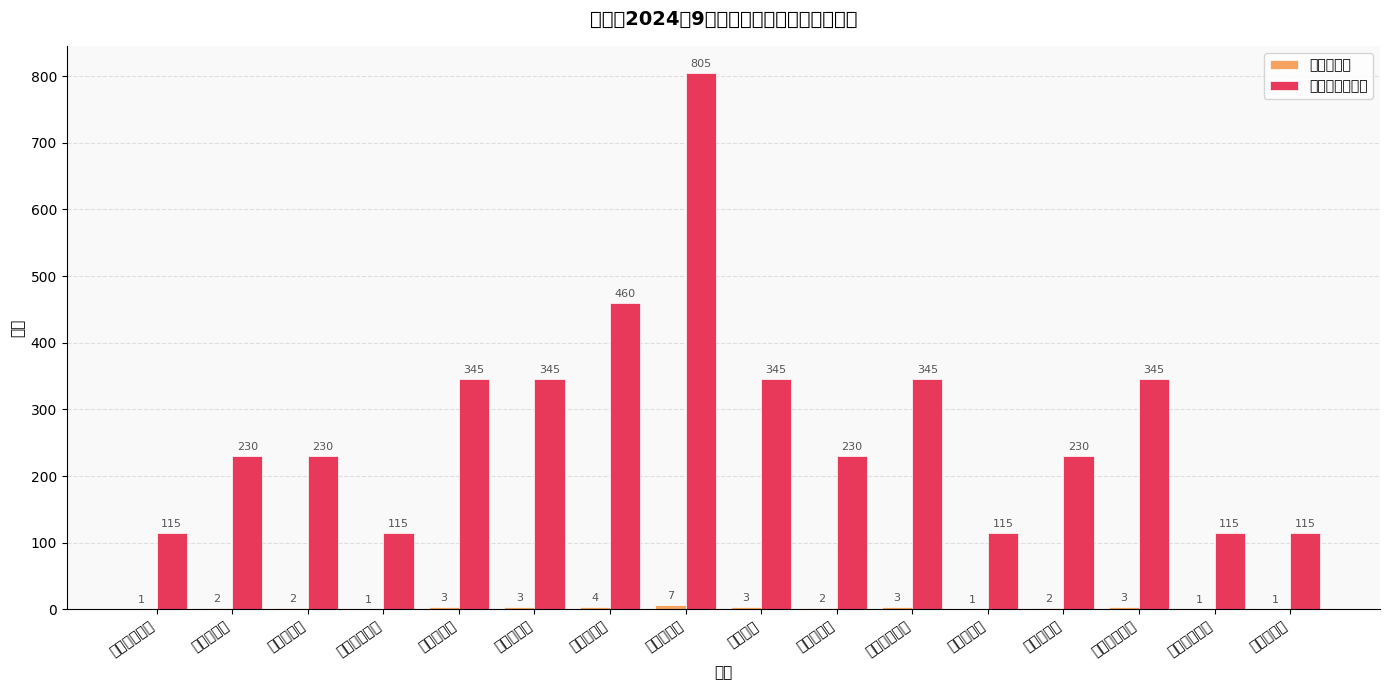

What is the approximate value of 发放金额（元） at 向阳巷居委会, to the nearest 50?

100